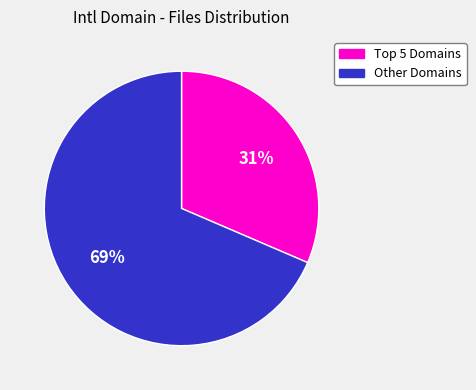

To the nearest percent, what is the average slice percentage?

50%